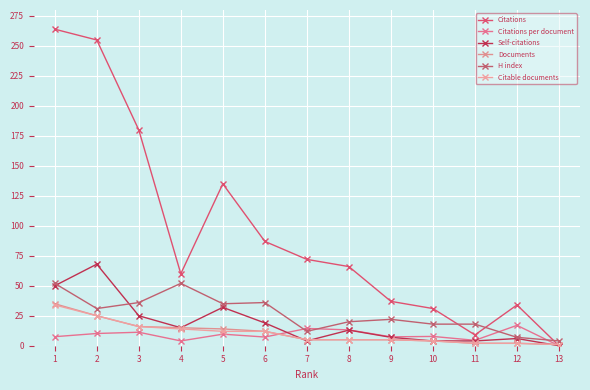

How many values in Citations are above zero?

12